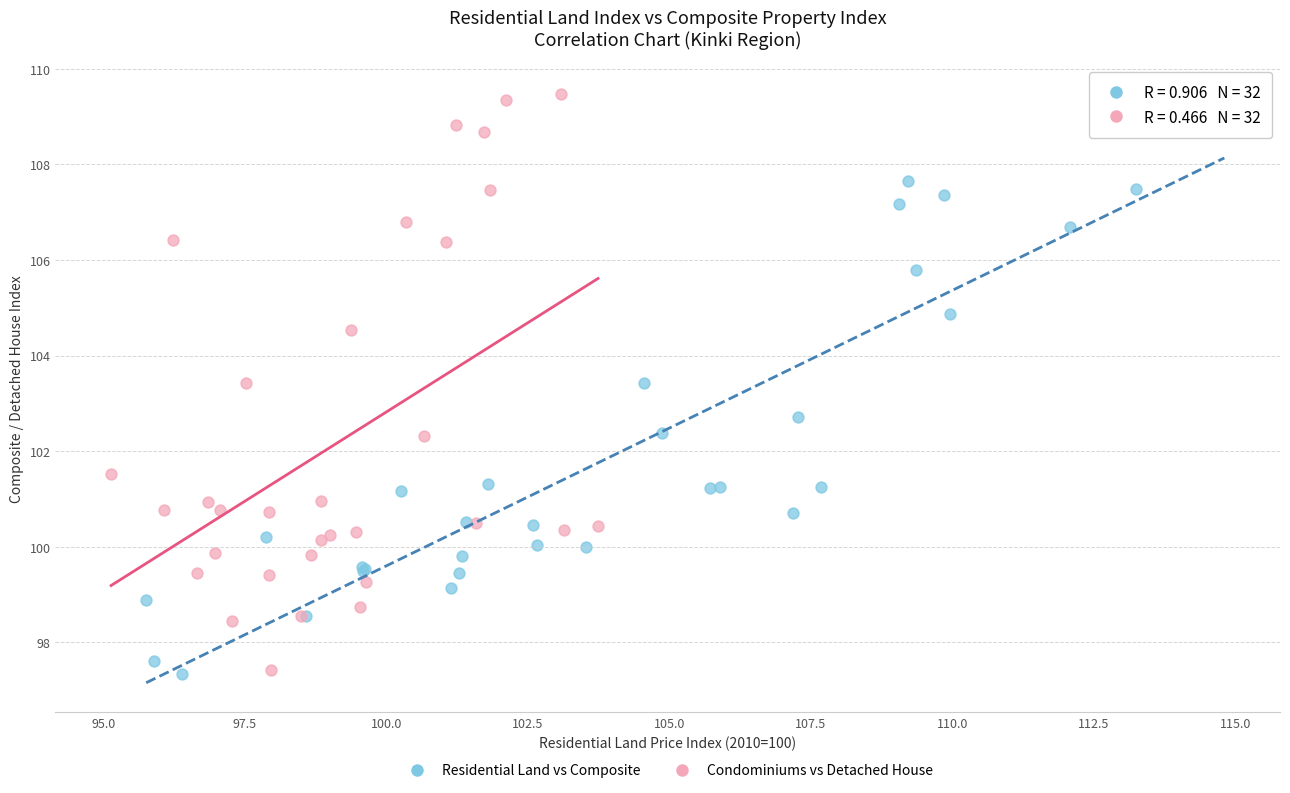

What are all the series names shown in the legend?

Residential Land vs Composite, Condominiums vs Detached House